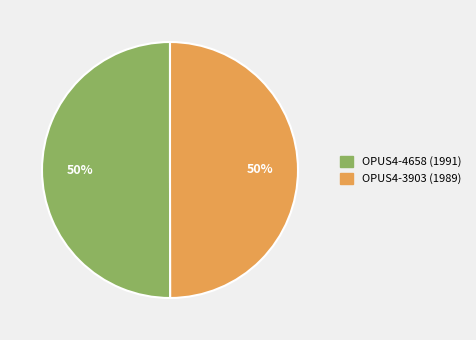

To the nearest percent, what is the combined percentage of OPUS4-3903 (1989) and OPUS4-4658 (1991)?

100%